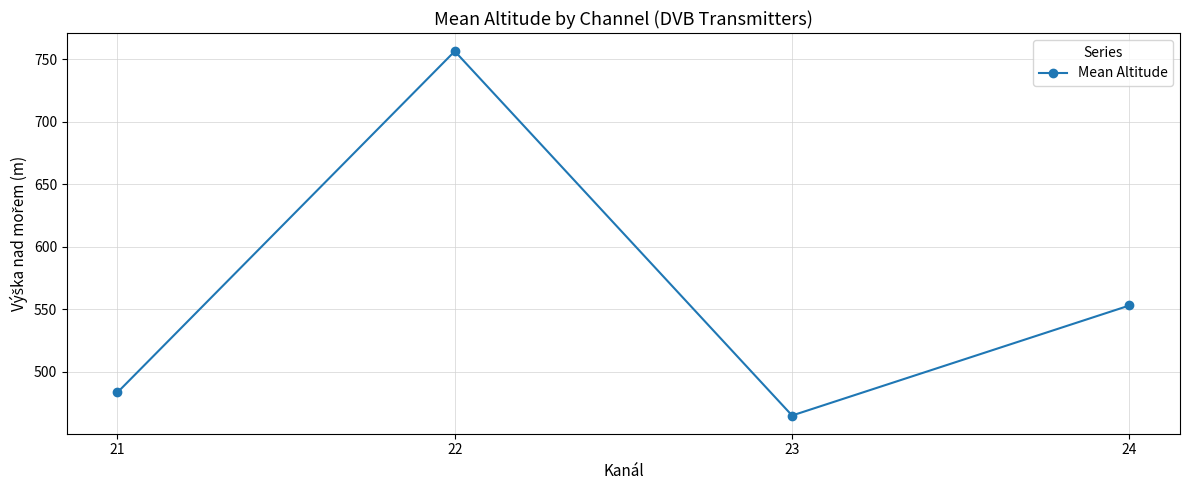

The value at 24 is 774.5. True or false?

False